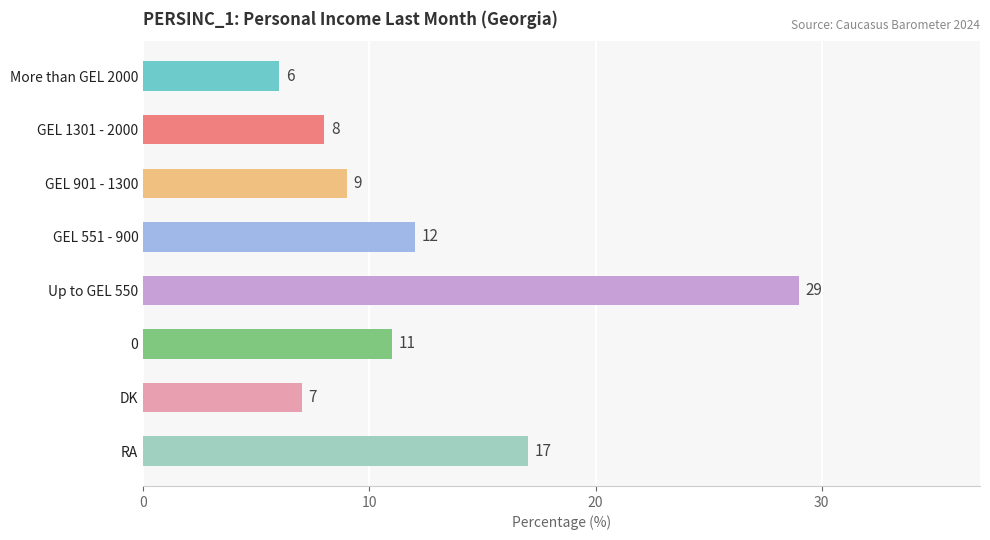

Count the number of data series in this chart.

1